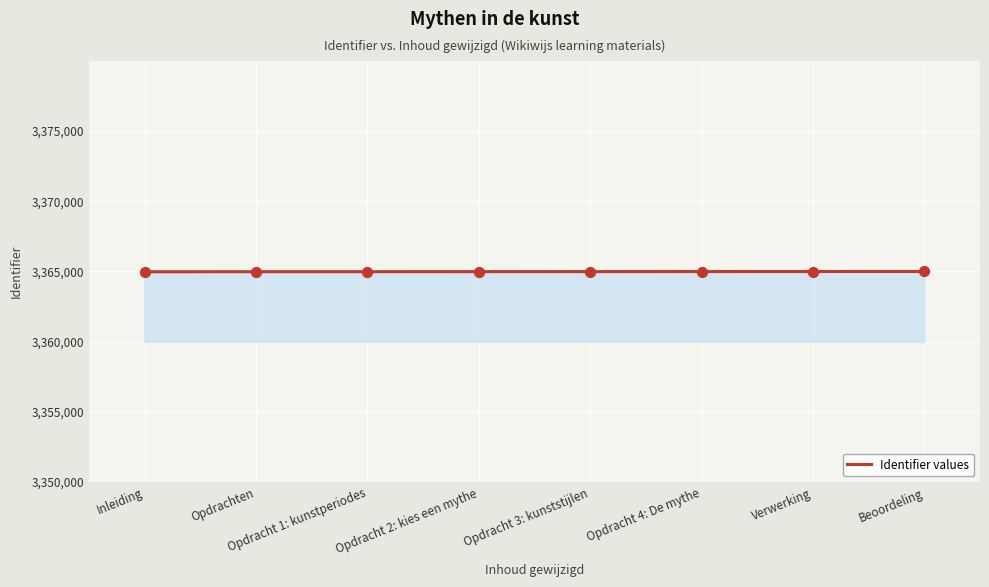

Approximately how many times larger is the value at Opdracht 3: kunststijlen compared to Inleiding?

1.0